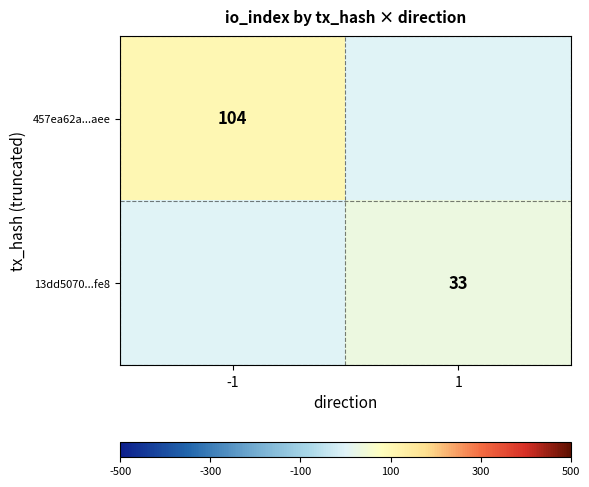

The 457ea62a...aee series shows 152 at -1. True or false?

False